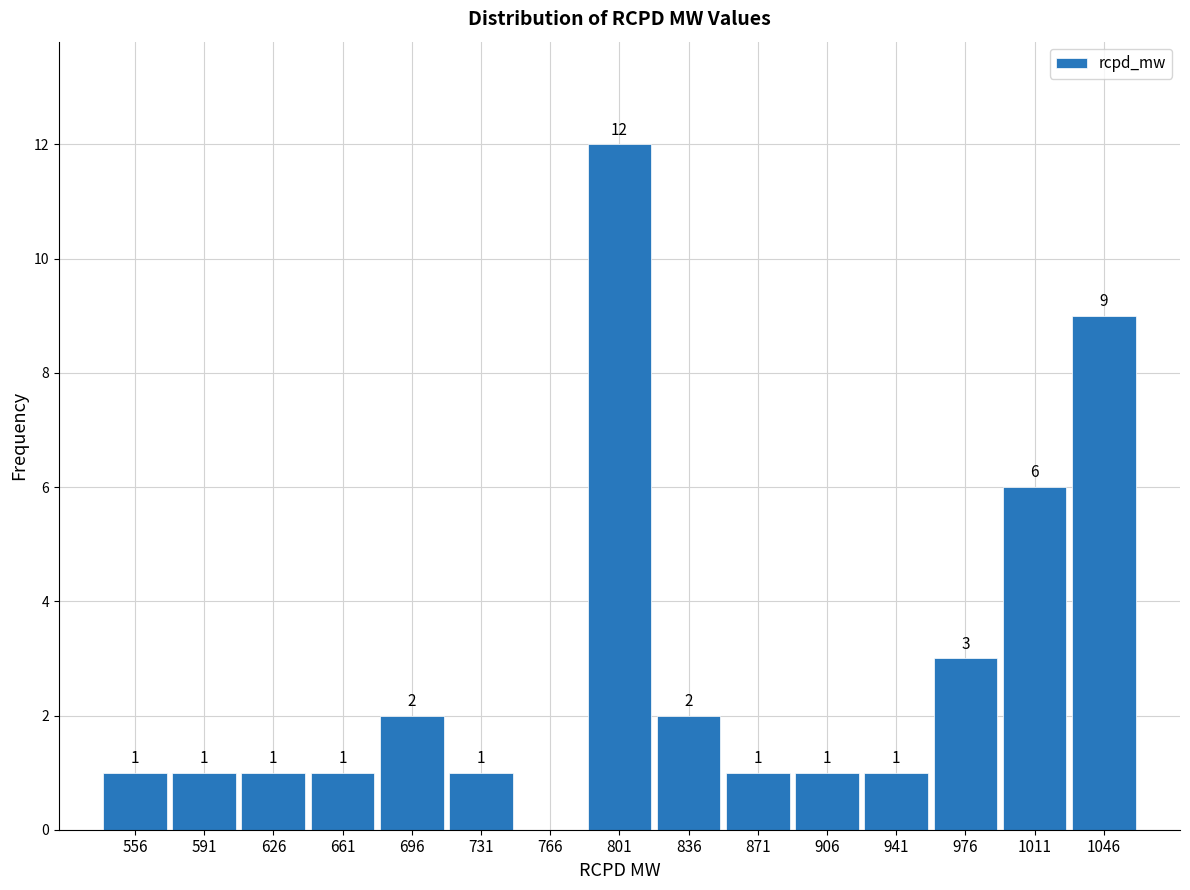

Over which range of the x-axis is the bar tallest?

785 to 820